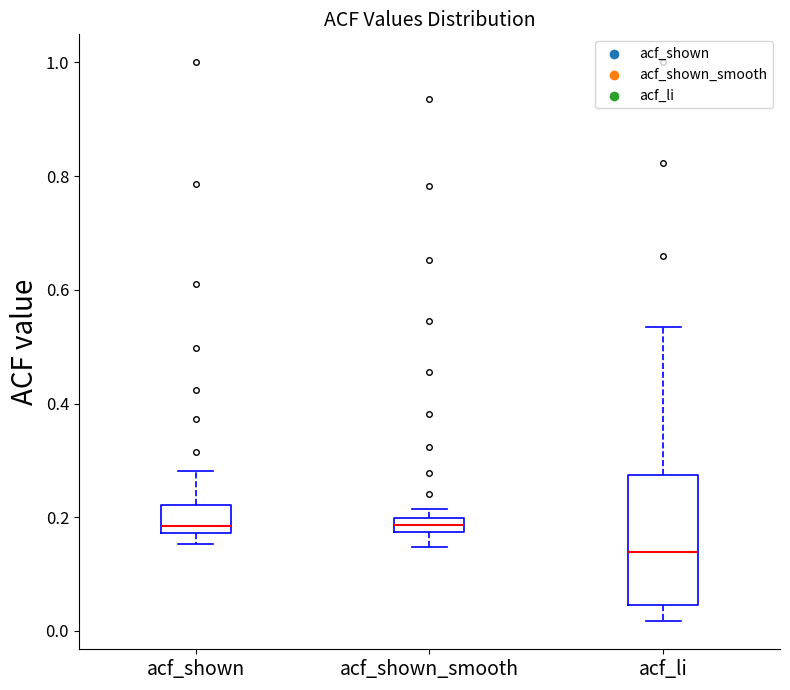

Where does the lower whisker of the box for acf_shown_smooth end on the y-axis? The values are not printed on the chart, so give them approximately, as read against the axis.

0.14